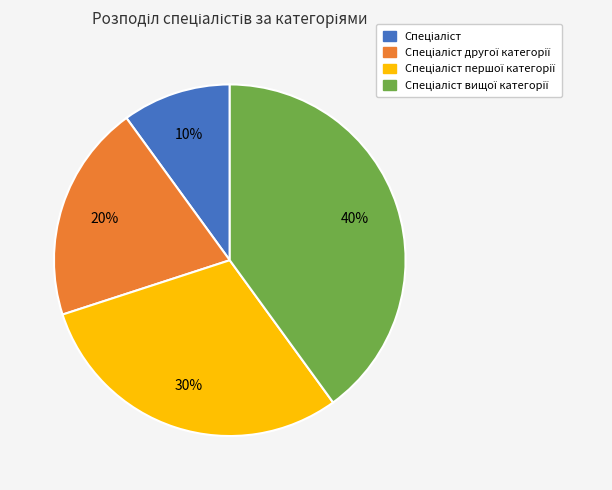

Is there any slice that represents more than half of the pie?

No